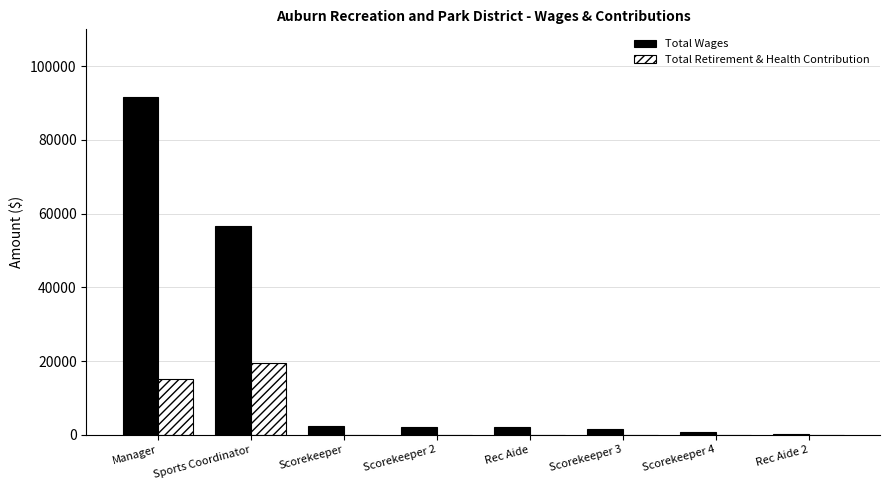

What is the sum of all Total Wages values?

157652